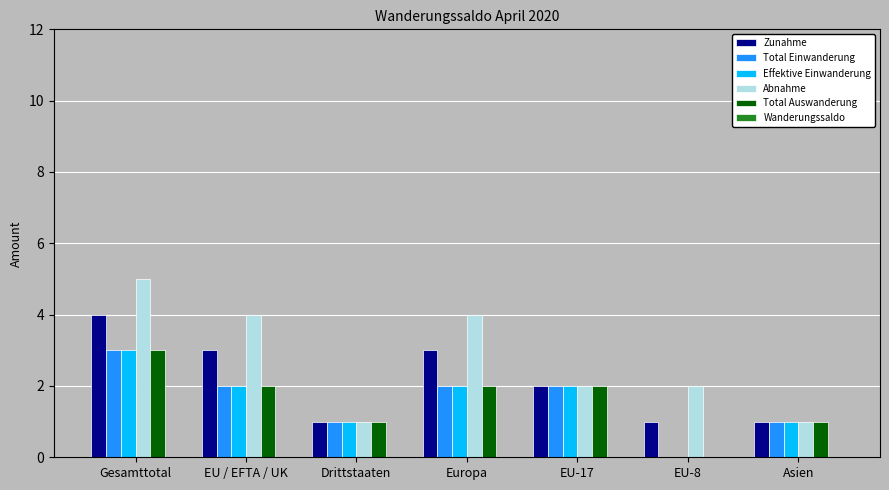

At EU / EFTA / UK, list the series in order from largest to smallest.

Abnahme, Zunahme, Total Einwanderung, Effektive Einwanderung, Total Auswanderung, Wanderungssaldo